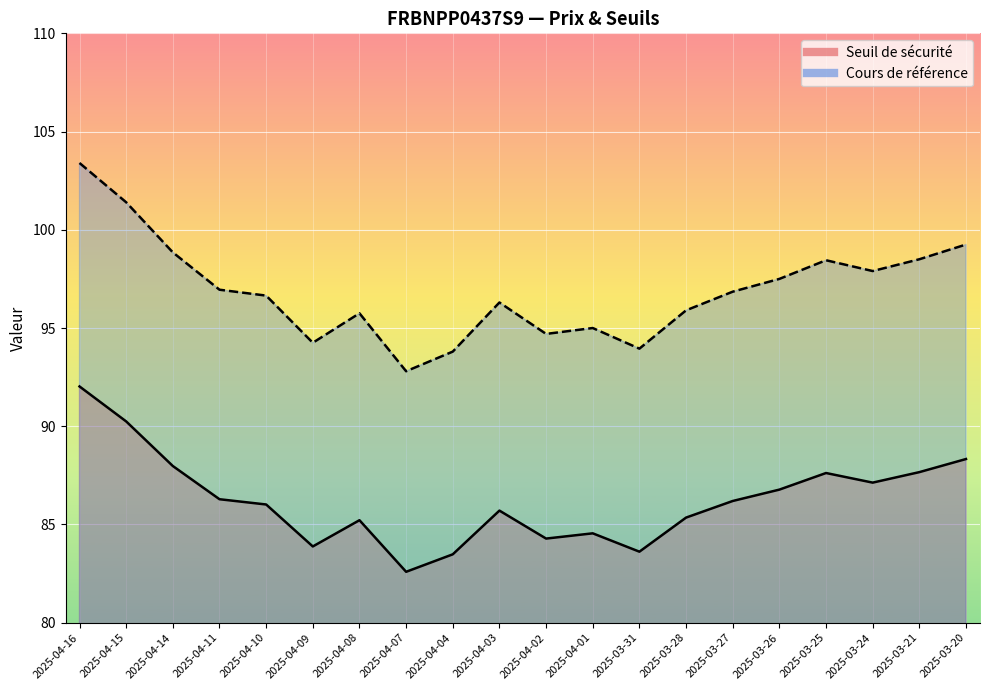

What is the total value across all series at 2025-04-16?

195.4